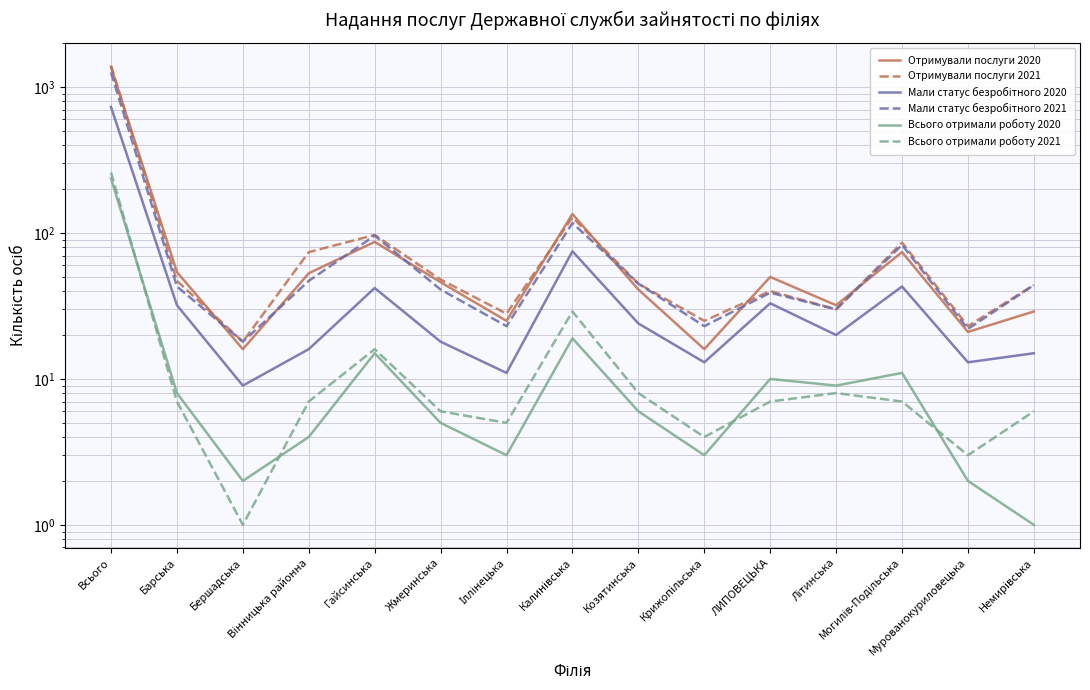

Rank the series at Барська from lowest to highest value.

Всього отримали роботу 2021, Всього отримали роботу 2020, Мали статус безробітного 2020, Мали статус безробітного 2021, Отримували послуги 2021, Отримували послуги 2020